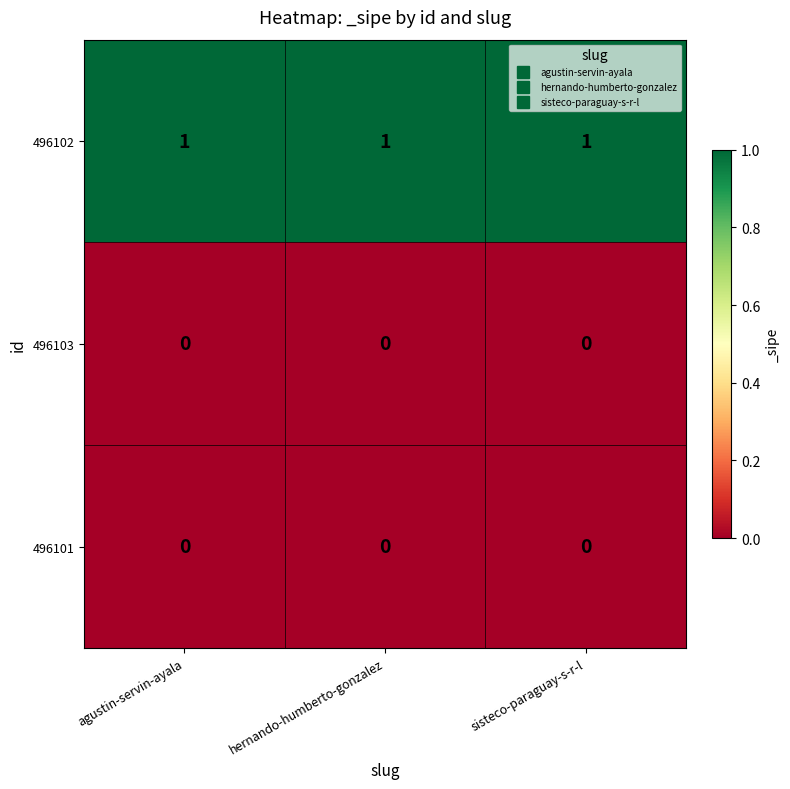

At how many categories does at least one series exceed 0?

3